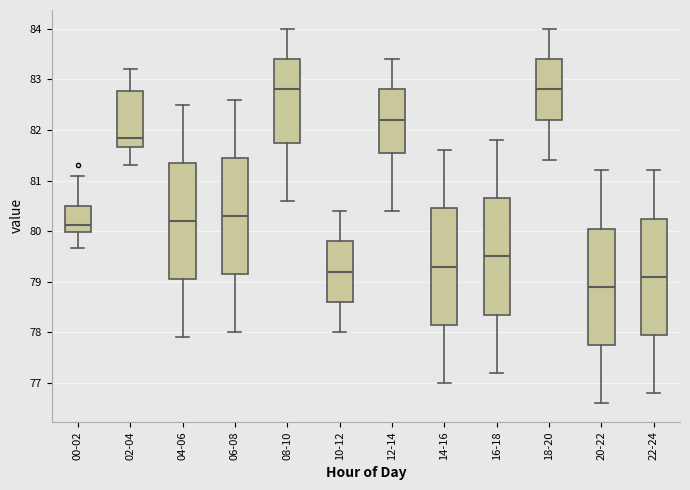

Reading left to right, read every box against the y-axis: the position of its median line, the range the box covers, and the ends of its whiskers. The values are not printed on the chart, so give them approximately, as read against the axis.

00-02: median 80.1, box 80.0 to 80.5, whiskers 79.7 to 81.1
02-04: median 81.9, box 81.7 to 82.8, whiskers 81.3 to 83.2
04-06: median 80.2, box 79.1 to 81.4, whiskers 77.9 to 82.5
06-08: median 80.3, box 79.2 to 81.5, whiskers 78.0 to 82.6
08-10: median 82.8, box 81.8 to 83.4, whiskers 80.6 to 84.0
10-12: median 79.2, box 78.6 to 79.8, whiskers 78.0 to 80.4
12-14: median 82.2, box 81.6 to 82.8, whiskers 80.4 to 83.4
14-16: median 79.3, box 78.2 to 80.5, whiskers 77.0 to 81.6
16-18: median 79.5, box 78.4 to 80.7, whiskers 77.2 to 81.8
18-20: median 82.8, box 82.2 to 83.4, whiskers 81.4 to 84.0
20-22: median 78.9, box 77.8 to 80.1, whiskers 76.6 to 81.2
22-24: median 79.1, box 78.0 to 80.2, whiskers 76.8 to 81.2